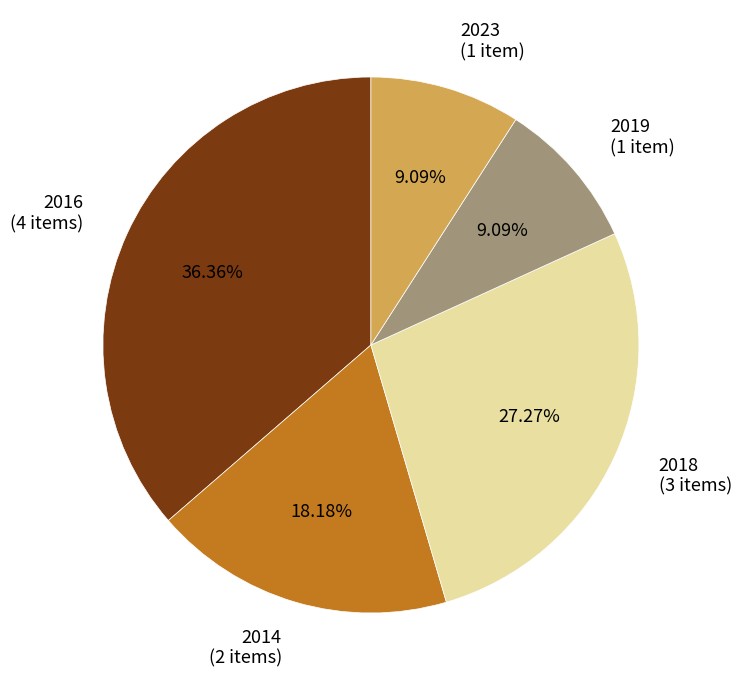

Between 2019 (1 item) and 2016 (4 items), which is larger?

2016 (4 items)